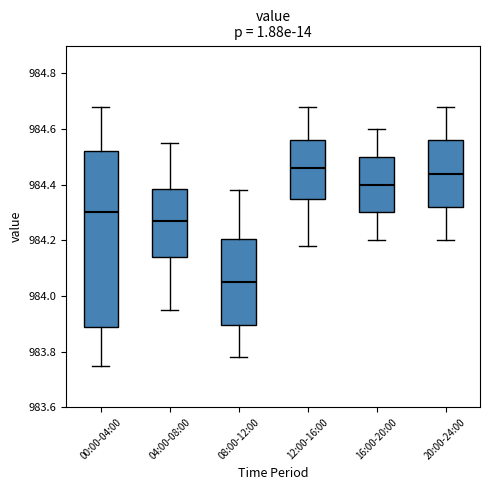

Where does the median line of the box for 20:00-24:00 sit on the y-axis? The values are not printed on the chart, so give them approximately, as read against the axis.

984.44